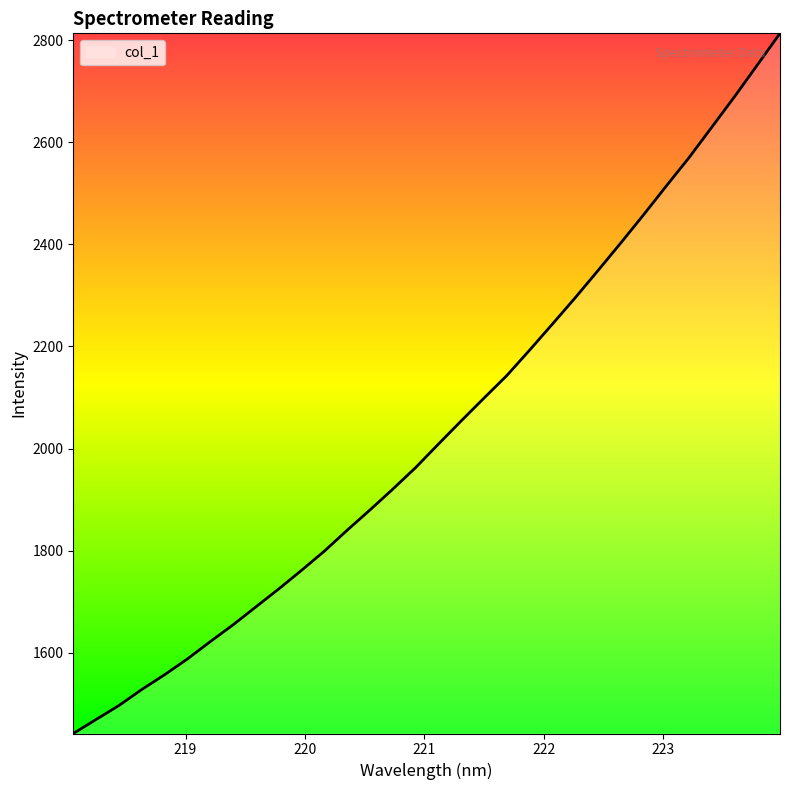

What is the minimum value shown in the chart?

1441.9